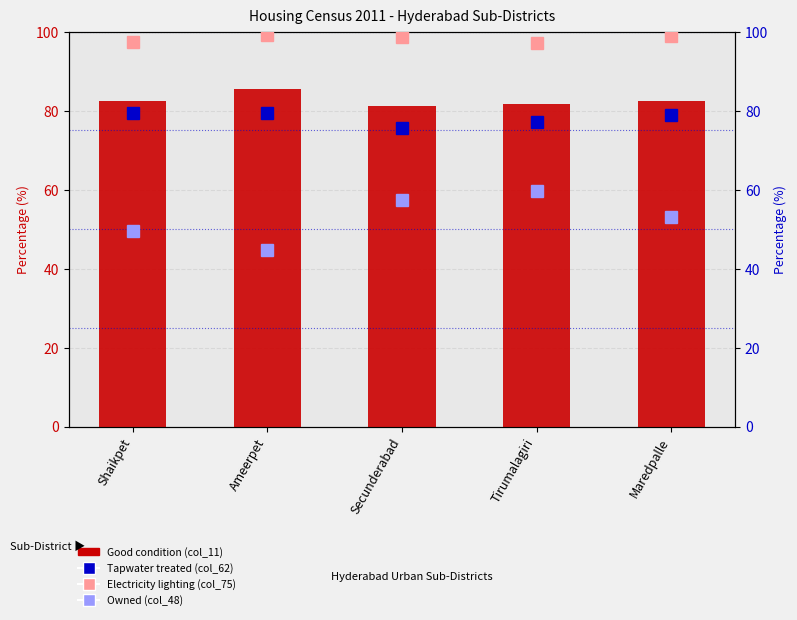

Where is Tapwater treated (col_62) nearest to the value 77?

Tirumalagiri